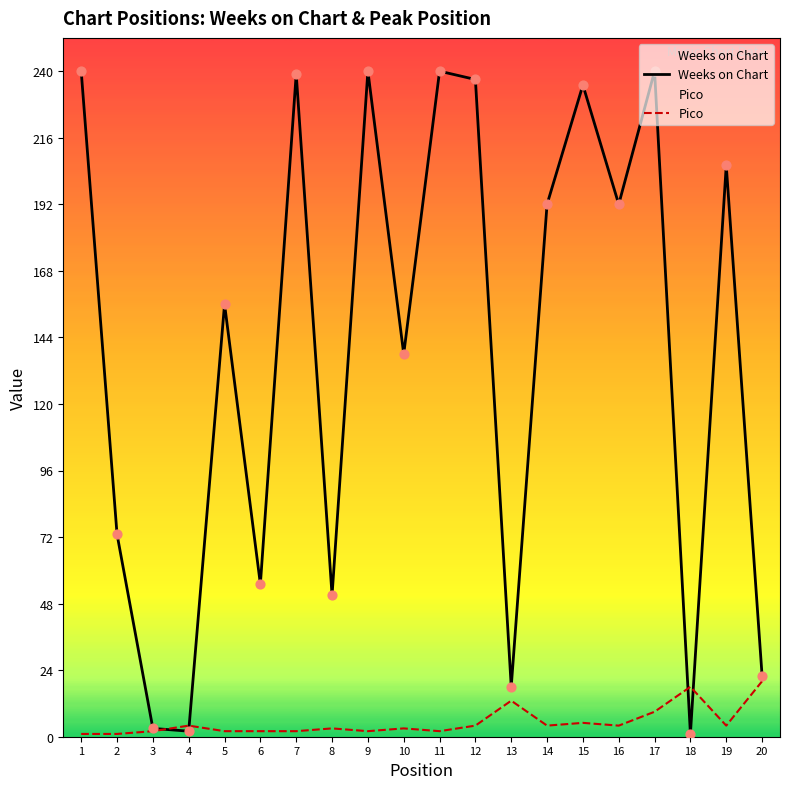

At how many categories does at least one series exceed 222?

7